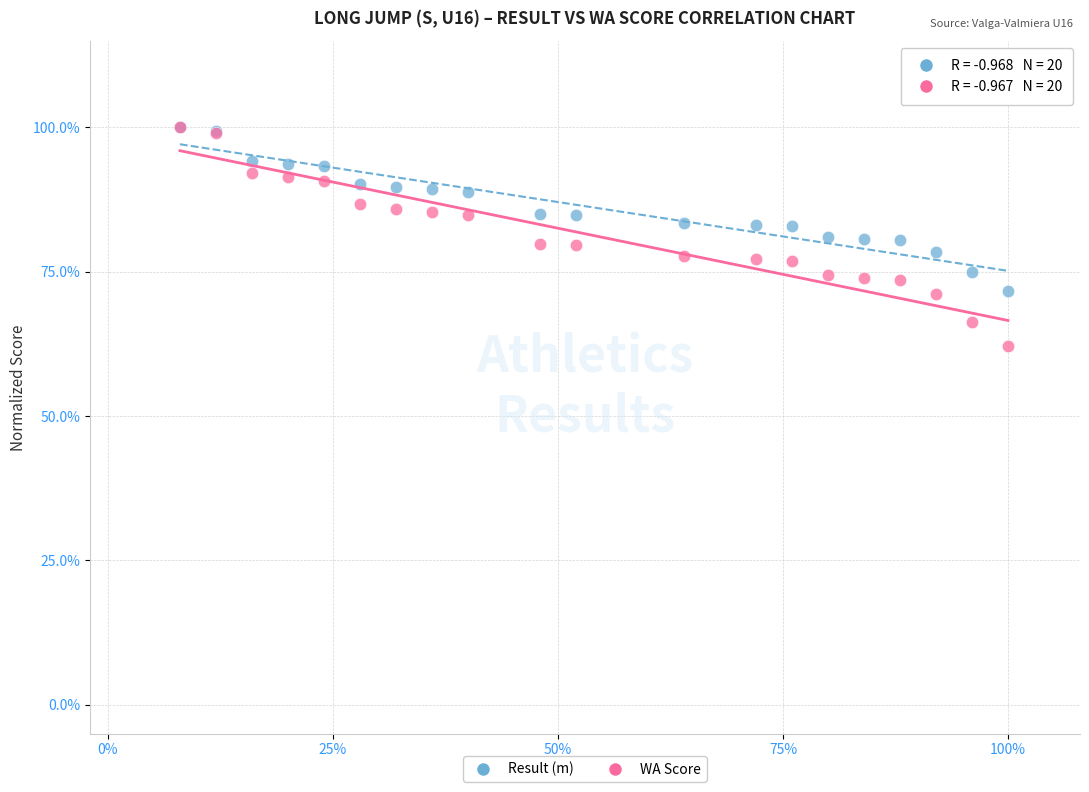

What are all the series names shown in the legend?

Result (m), WA Score